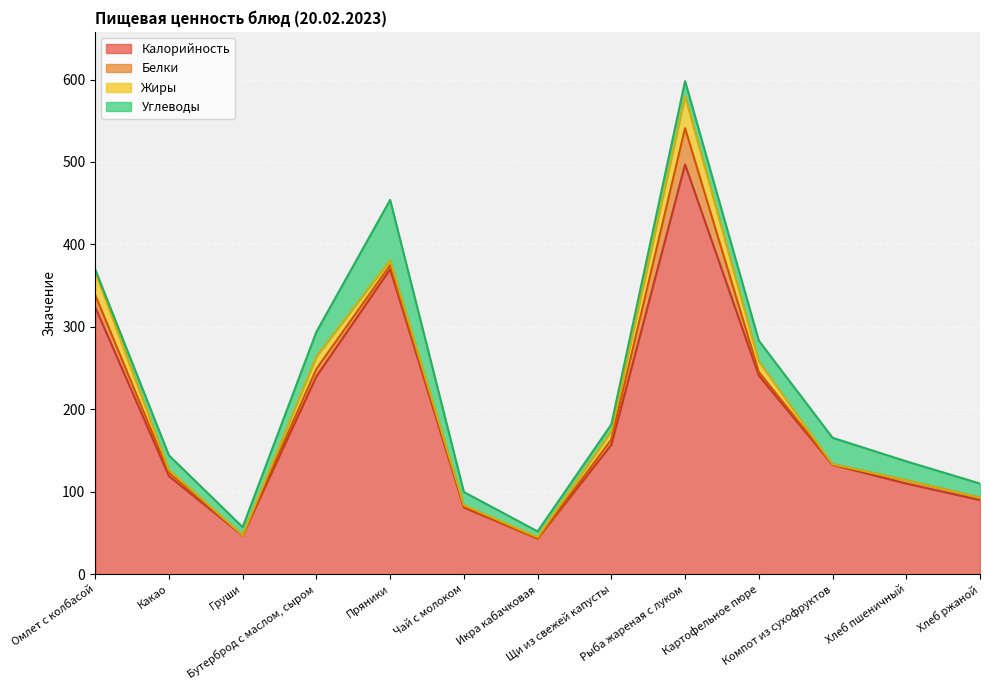

Which series changed the most between Груши and Рыба жареная с луком?

Калорийность